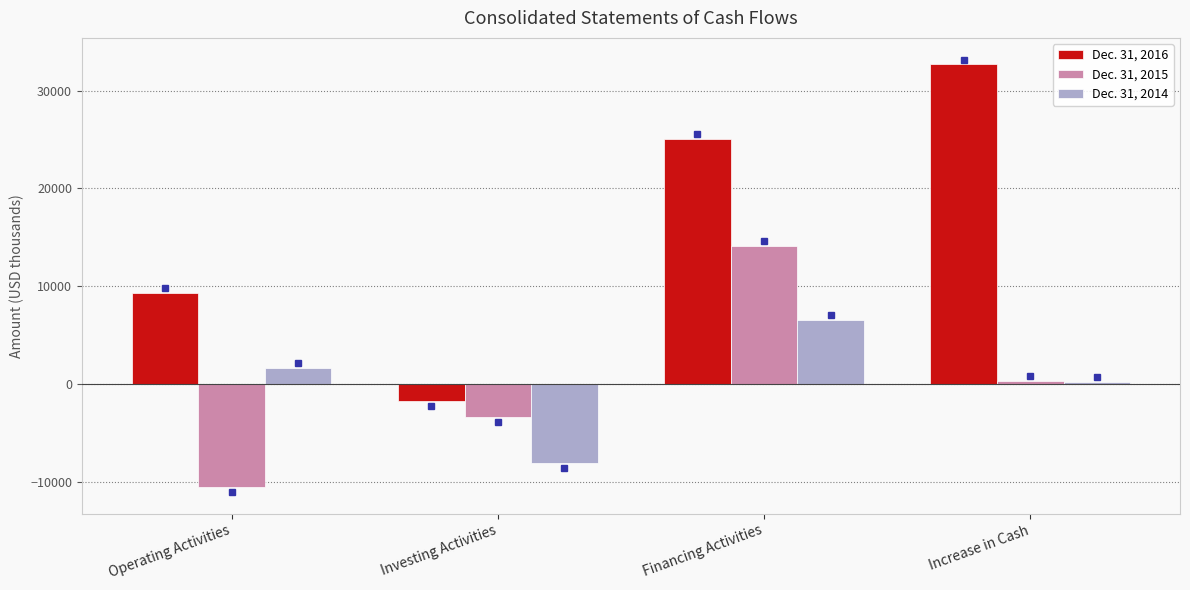

Rank the series by their maximum value, from highest to lowest.

Dec. 31, 2016, Dec. 31, 2015, Dec. 31, 2014